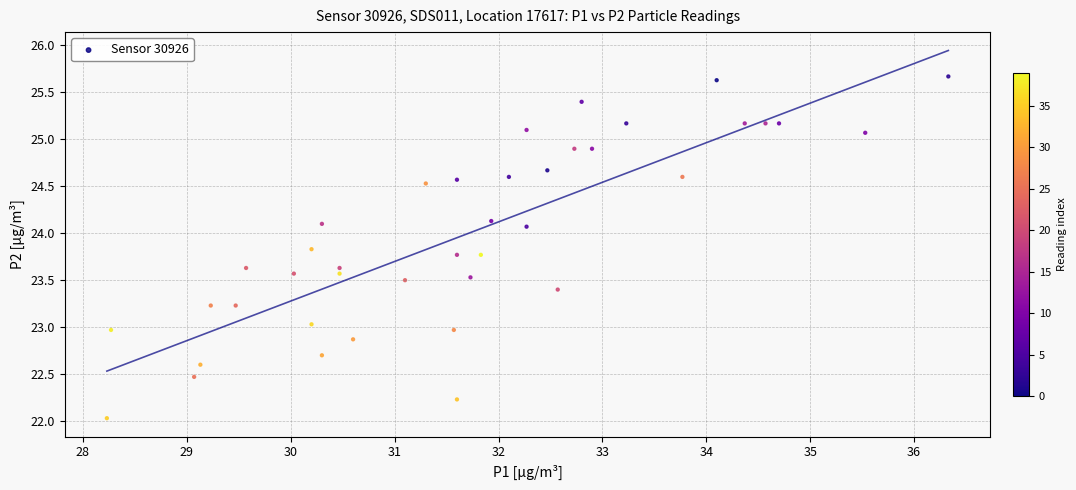

What is the range of Y values (max minus min)?

3.6